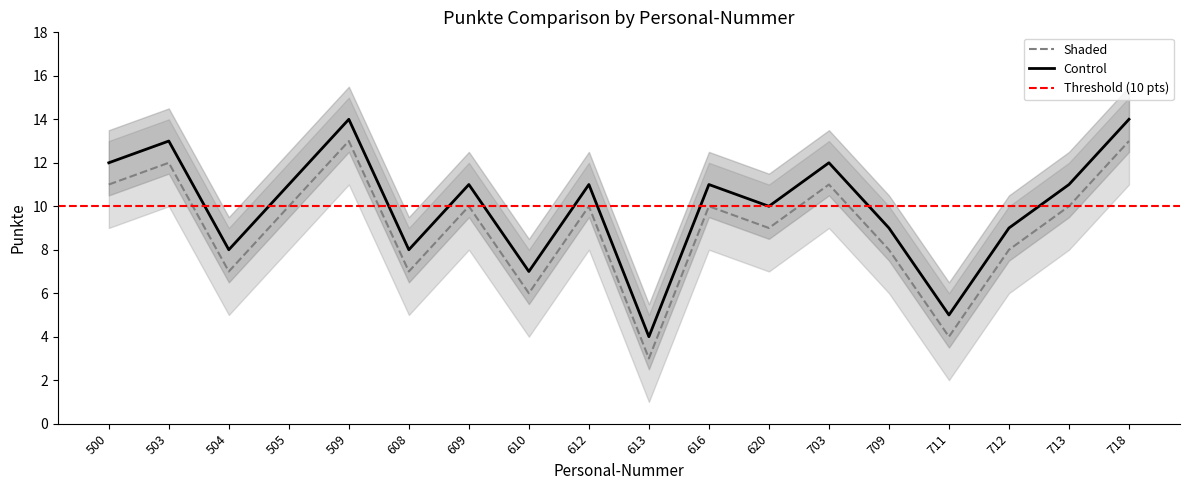

Does the chart have visible grid lines?

No